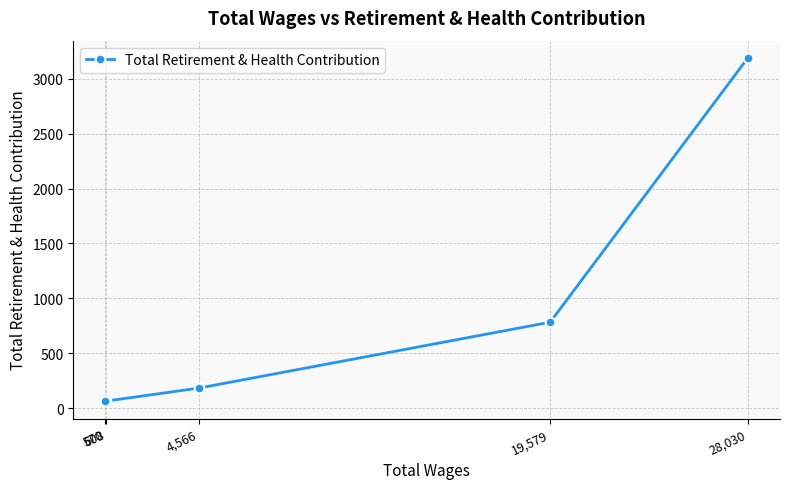

How many lines are shown in the chart?

1